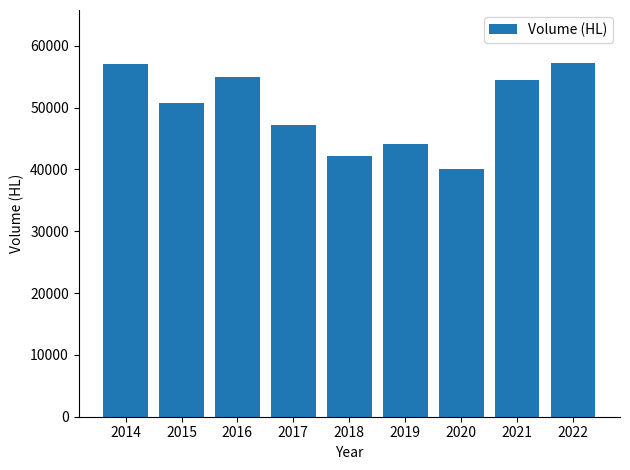

What is the value of the 3rd bar from the left?

54895.1